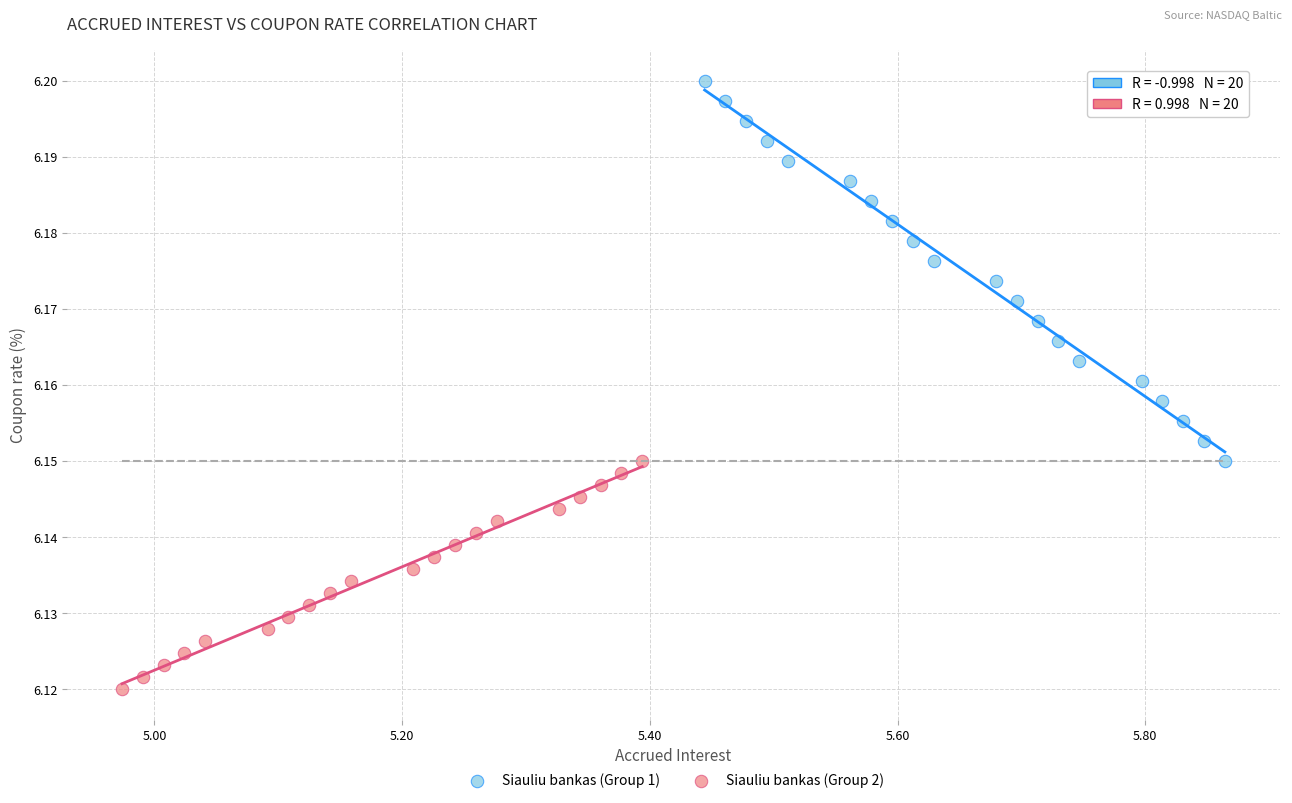

Which series reaches the maximum Y coordinate?

Siauliu bankas (Group 1)